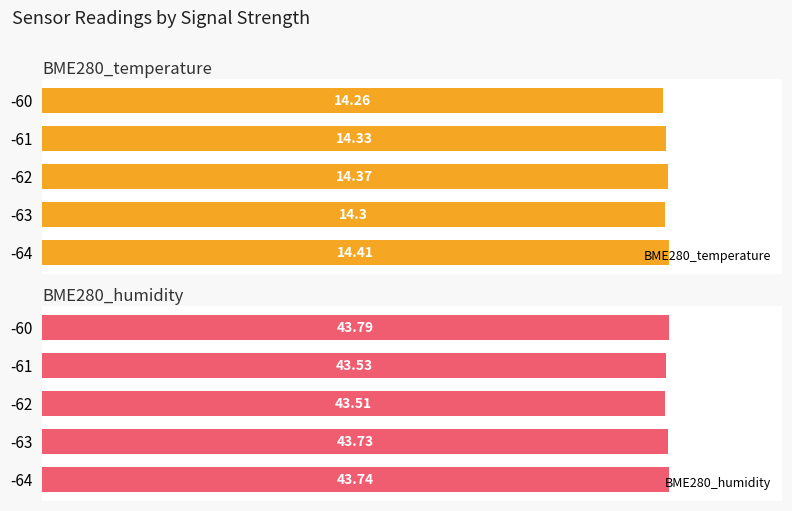

What is the value of the BME280_humidity bar at the 3rd from the left?

43.5